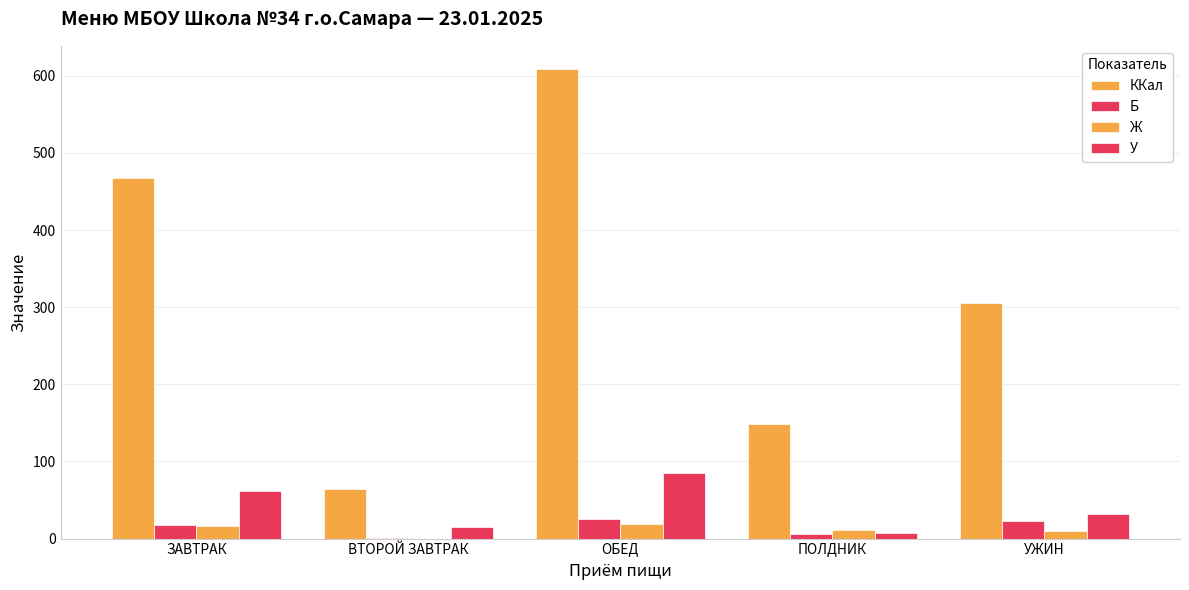

What is the label of the 1st bar from the left?

ЗАВТРАК